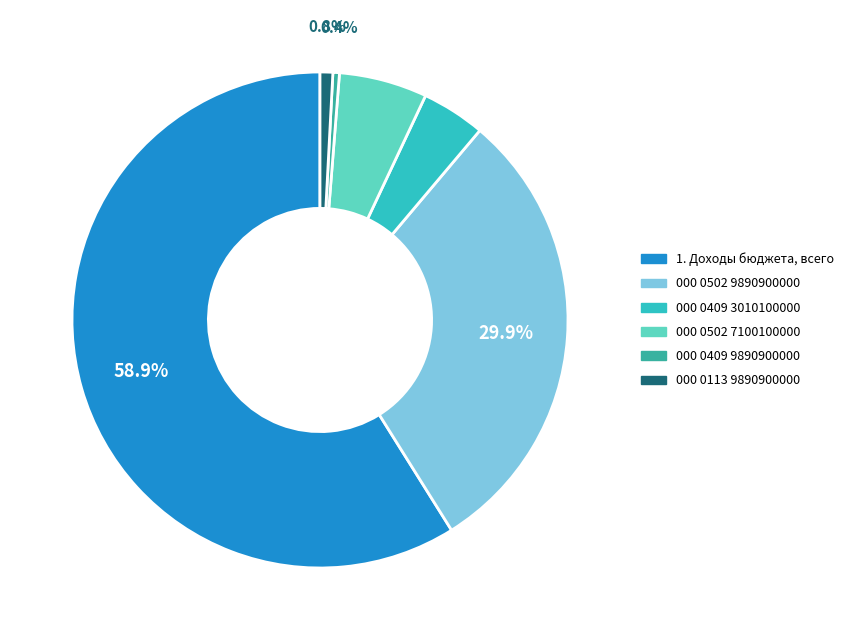

Is there any slice that represents more than half of the pie?

Yes